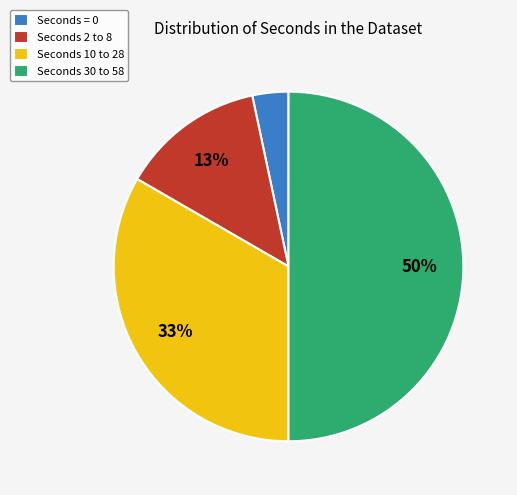

What percentage is the Seconds 10 to 28 slice, to the nearest percent?

33%